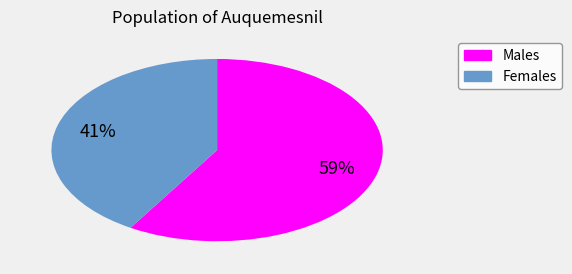

Count the number of slices in the pie.

2